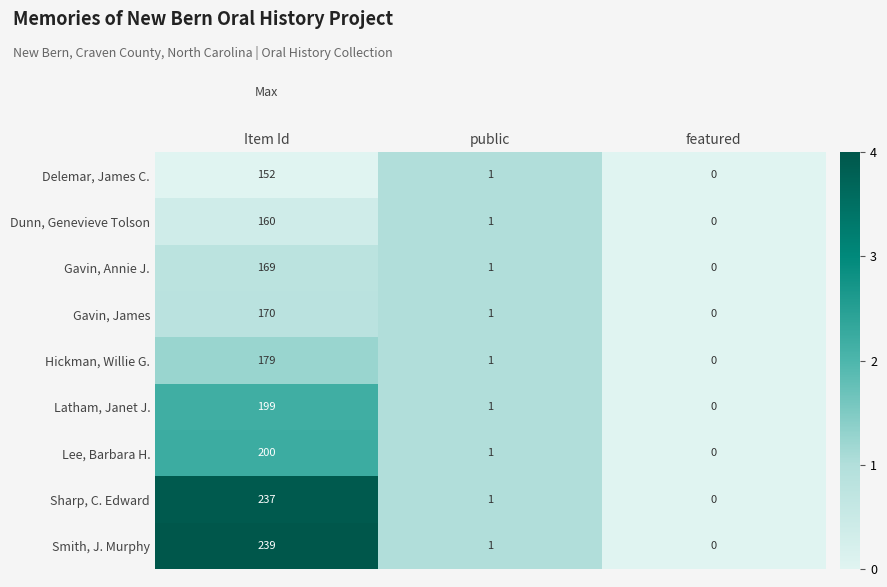

Rank the series by their maximum value, from lowest to highest.

Delemar, James C., Dunn, Genevieve Tolson, Gavin, Annie J., Gavin, James, Hickman, Willie G., Latham, Janet J., Lee, Barbara H., Sharp, C. Edward, Smith, J. Murphy